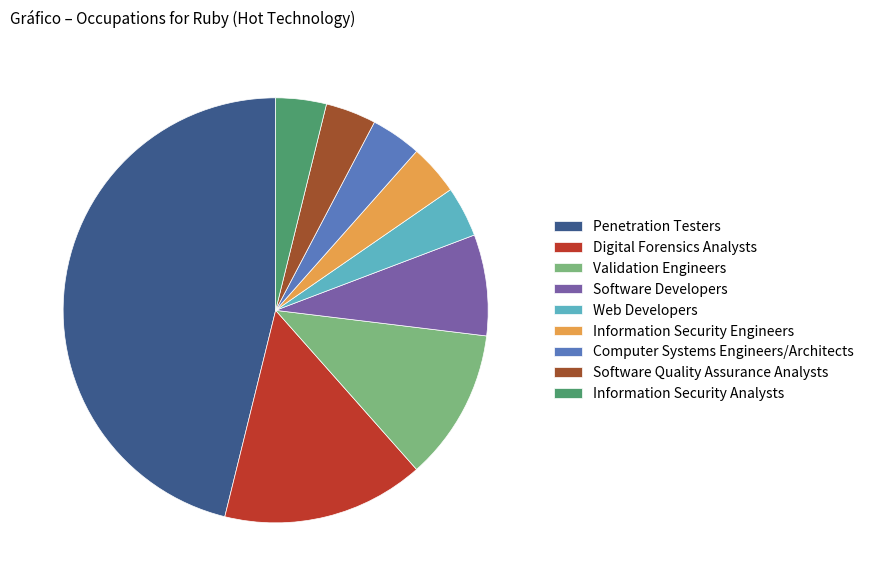

True or false: Information Security Analysts accounts for 4% of the total.

True